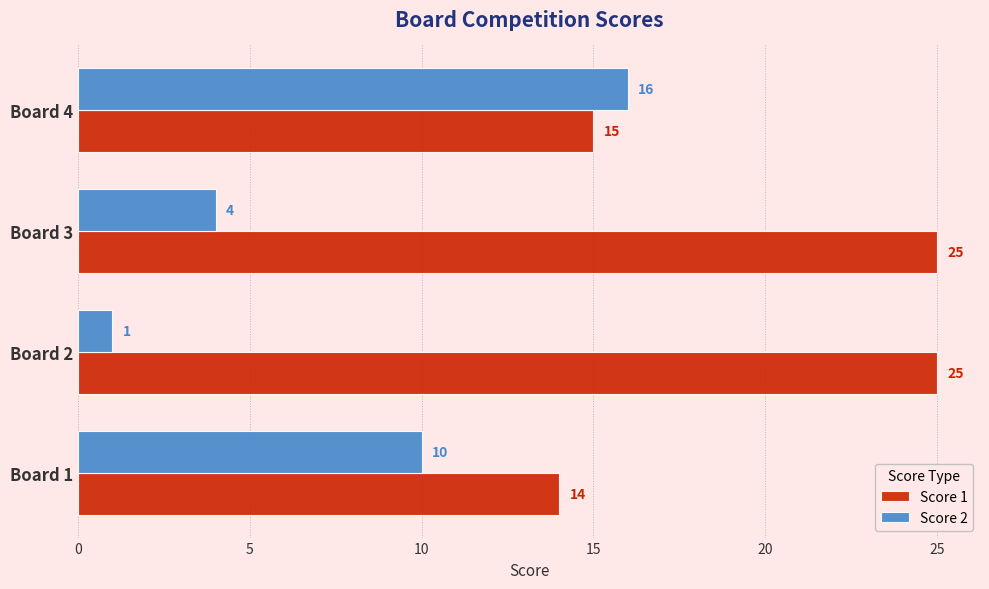

What is the sum of all Score 1 values?

79